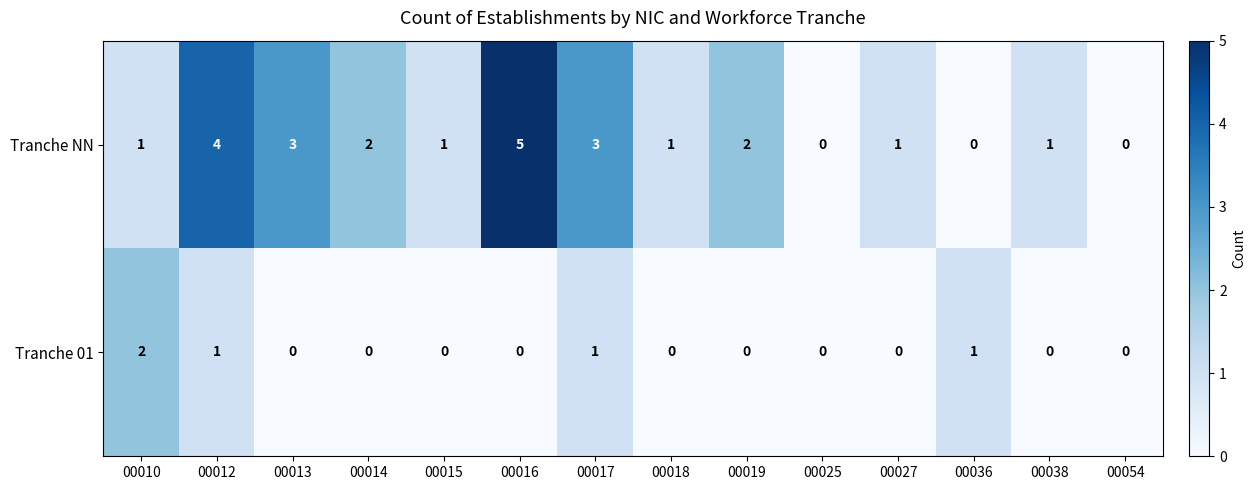

Between 00025 and 00038, which series saw the biggest shift?

Tranche NN